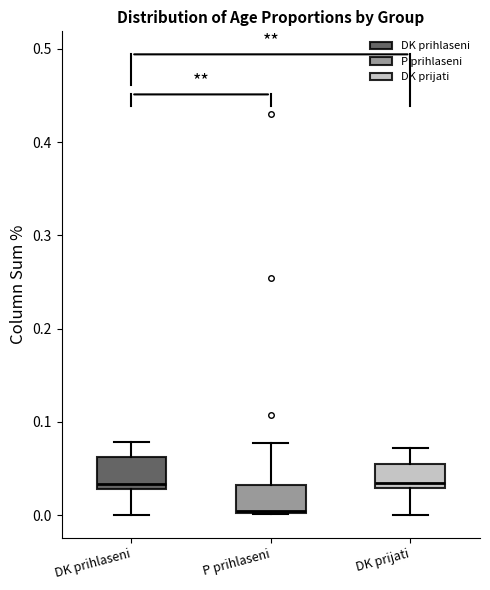

Where is the upper edge of the box for DK prihlaseni on the y-axis? The values are not printed on the chart, so give them approximately, as read against the axis.

0.06